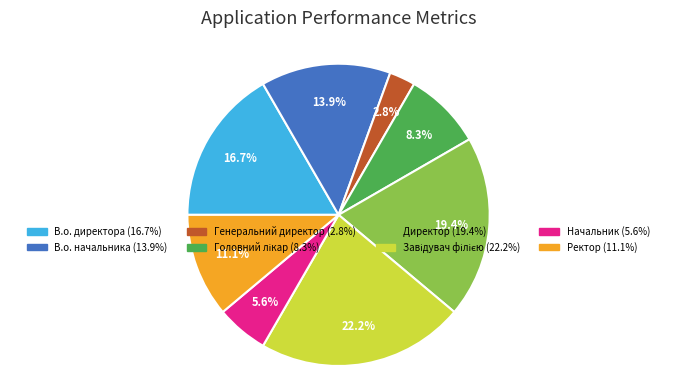

To the nearest percent, what is the difference between the largest and smallest slice percentages?

19%